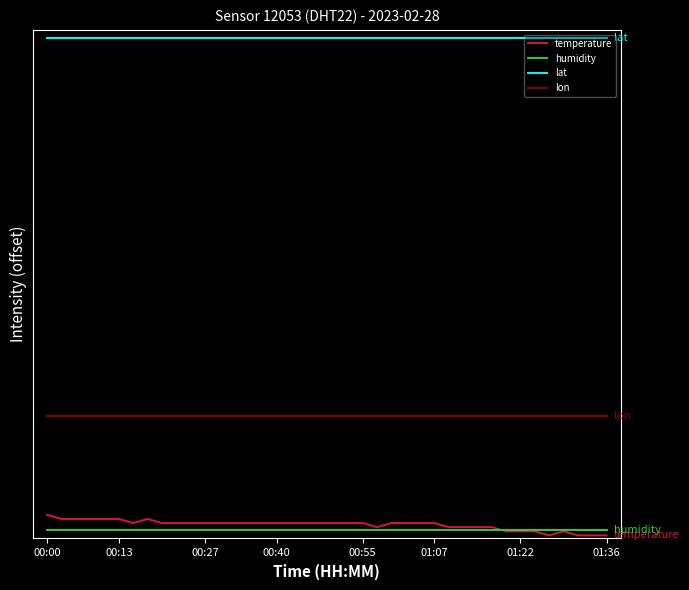

What are all the series names shown in the legend?

temperature, humidity, lat, lon